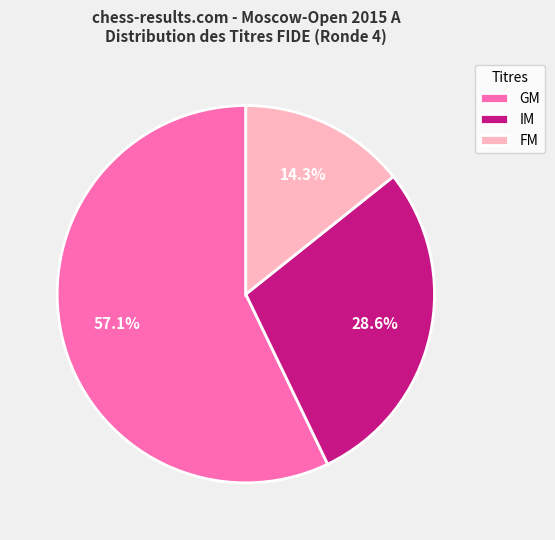

What is the ratio of the value at FM to the value at GM?

0.3